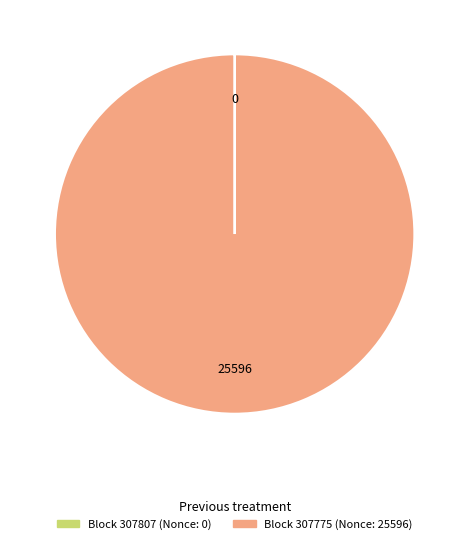

Does any single category account for the majority?

Yes